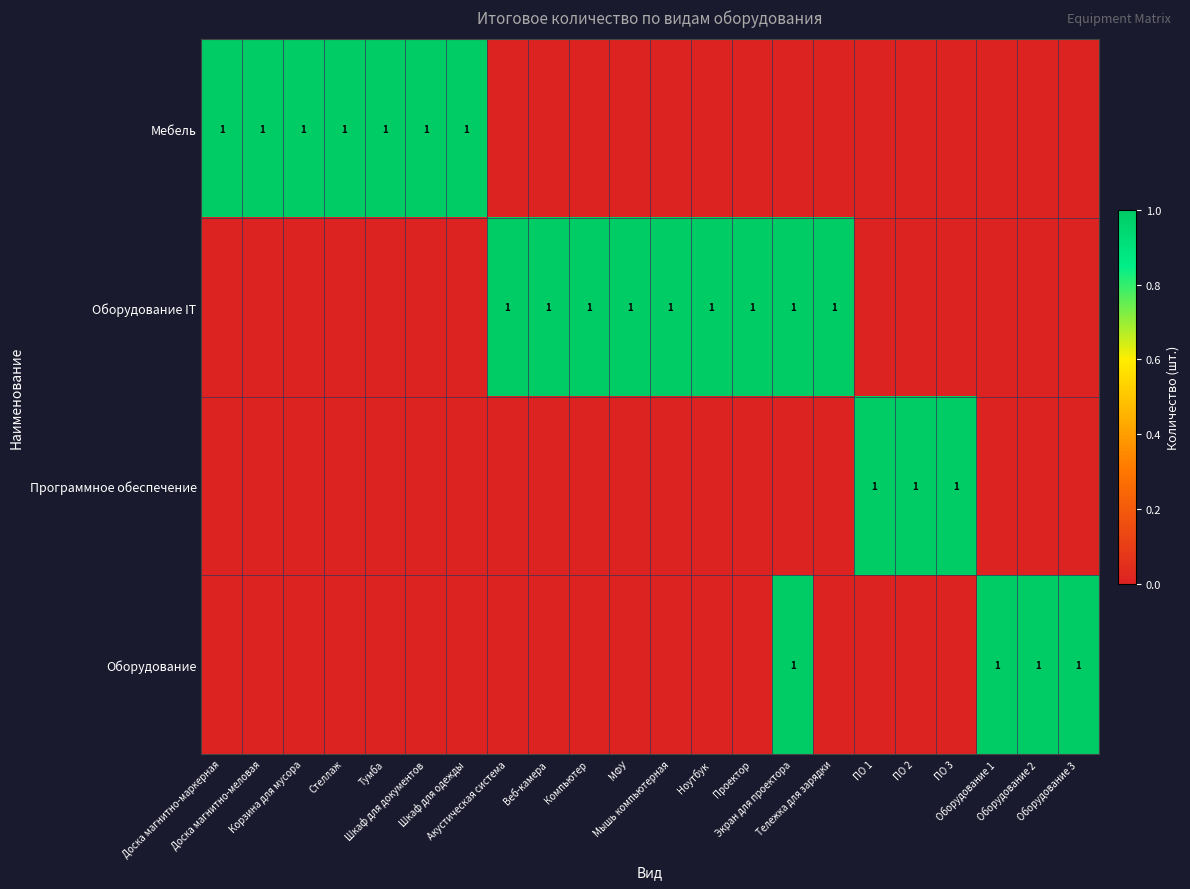

What is the sum of the Мебель values at Доска магнитно-маркерная and Оборудование 3?

1